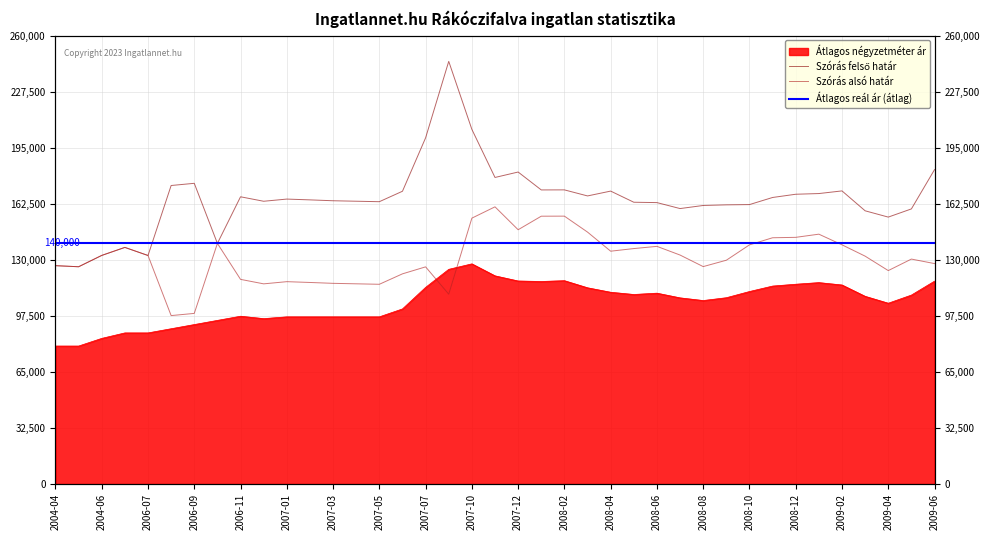

What is the value of the Átlagos négyzetméter ár point at the 38th from the left?

109557